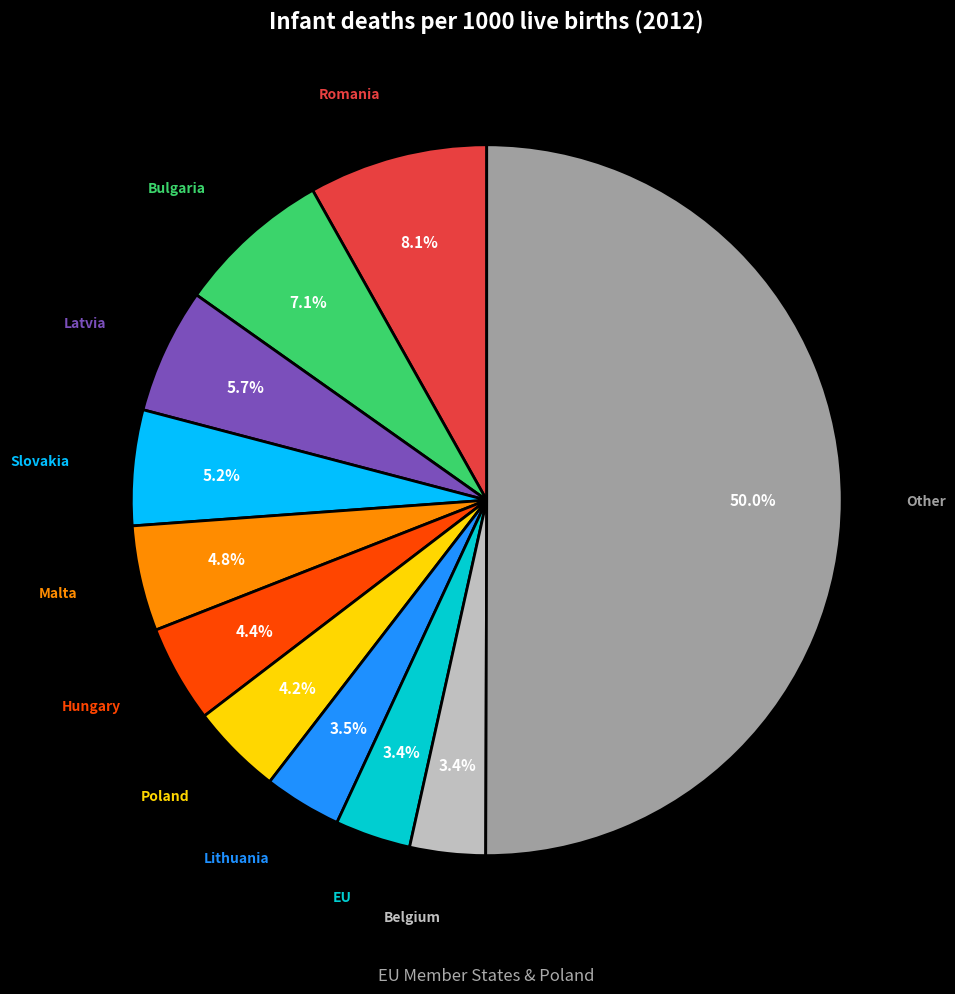

How many slices are in this pie chart?

11